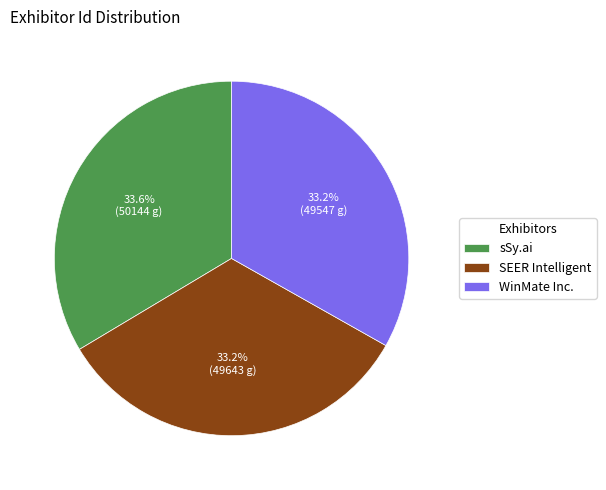

The sSy.ai slice represents 34% of the pie. True or false?

True